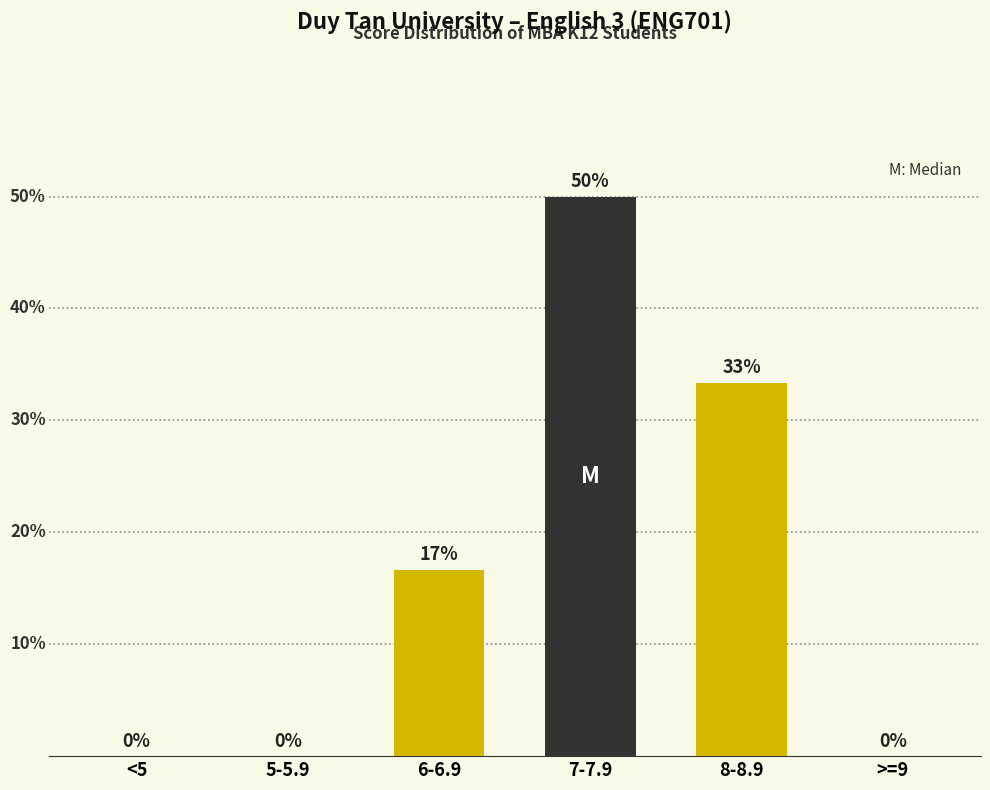

Are the bars horizontal?

No